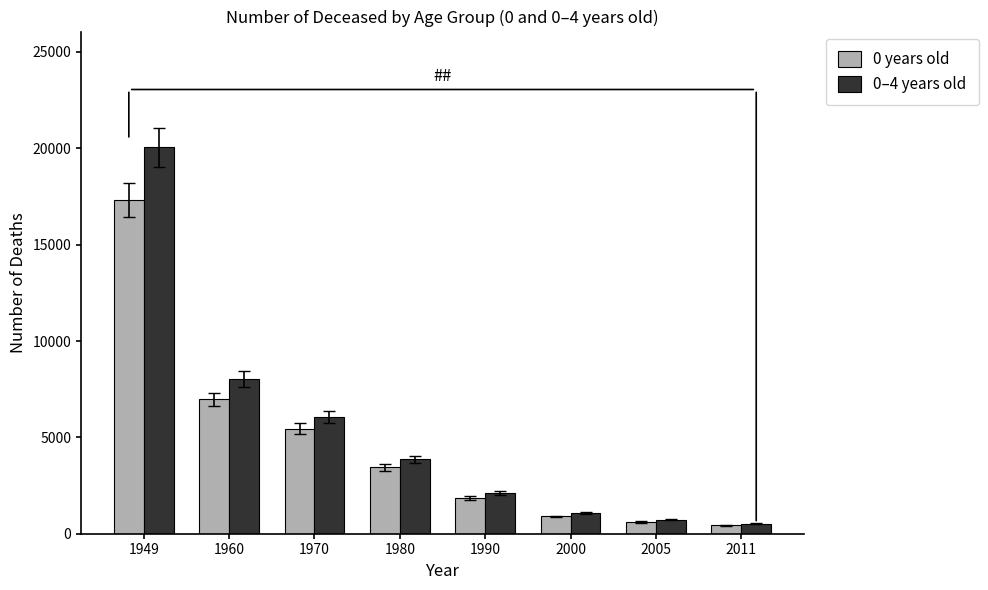

What is the value of the 0–4 years old bar at the 3rd from the left?

6041